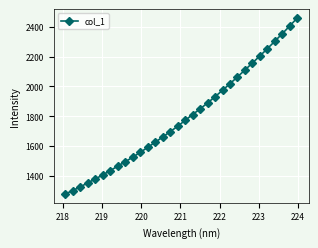

What is the value of the 21st point from the left?

1931.0